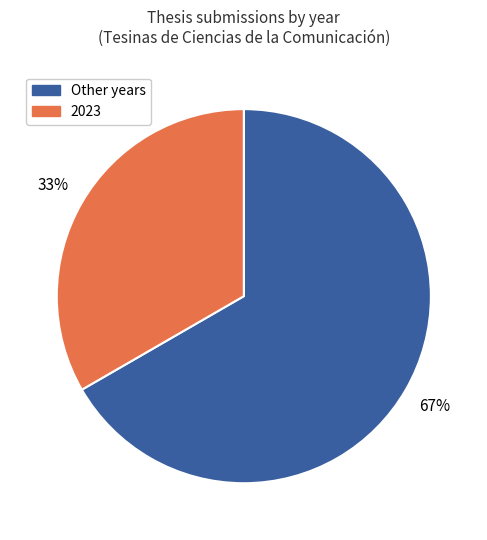

To the nearest percent, what is the average slice percentage?

50%